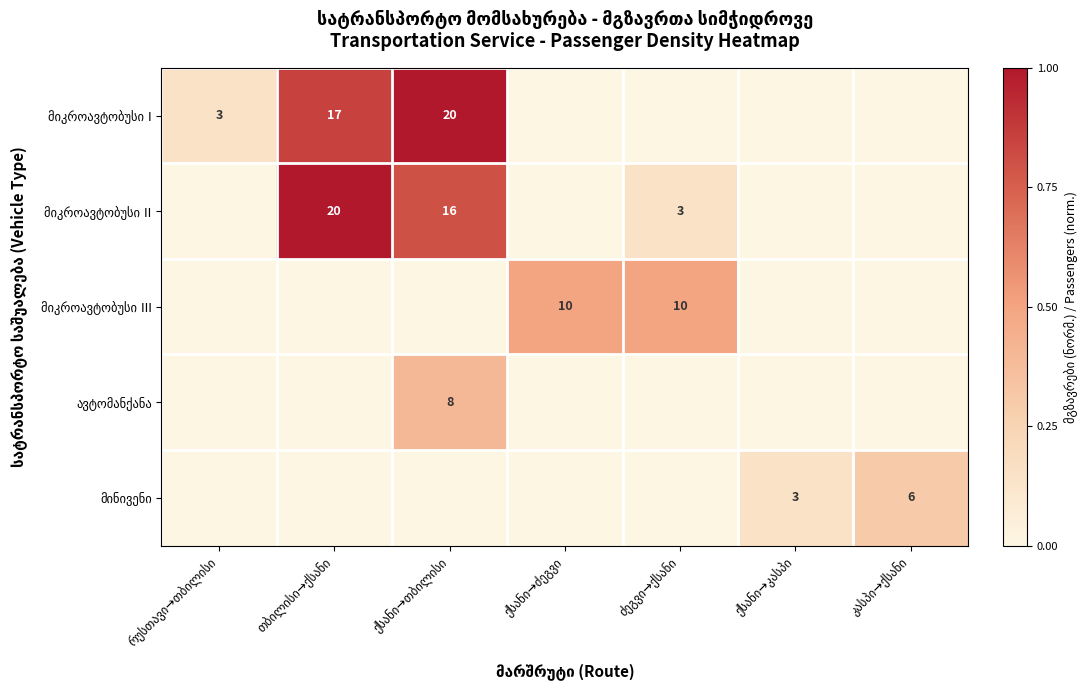

The მინივენი series shows 0.0 at თბილისი→ქსანი. True or false?

True